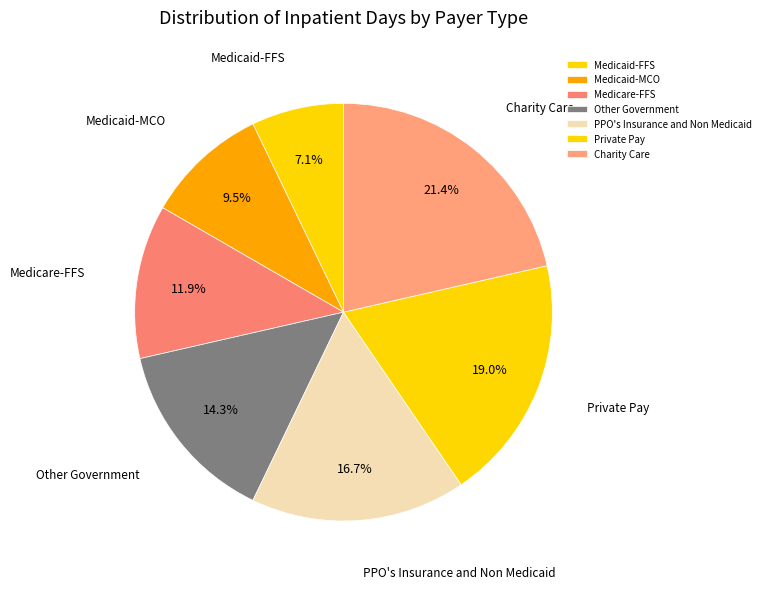

To the nearest percent, what is the difference between the Medicare-FFS and Medicaid-MCO slice percentages?

2%